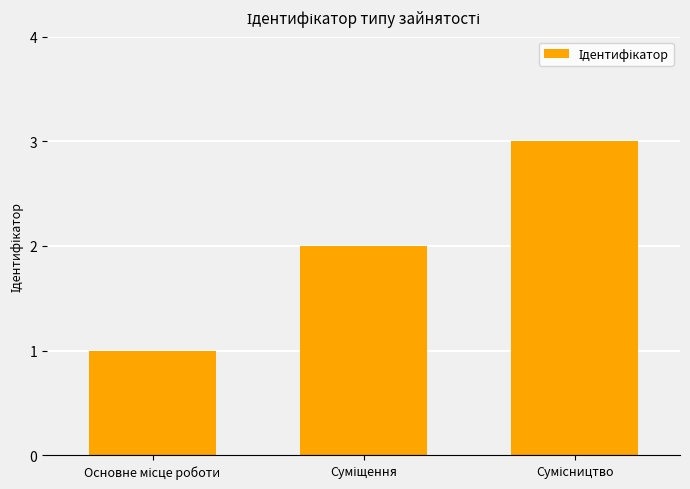

What is the sum of all values?

6